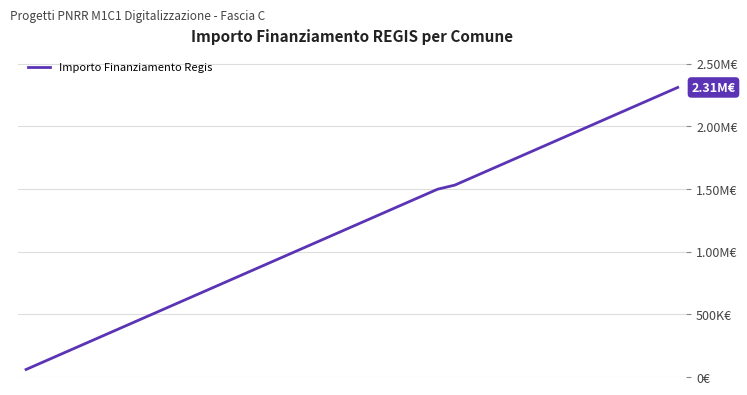

Where is the data nearest to the value 1185631?

19